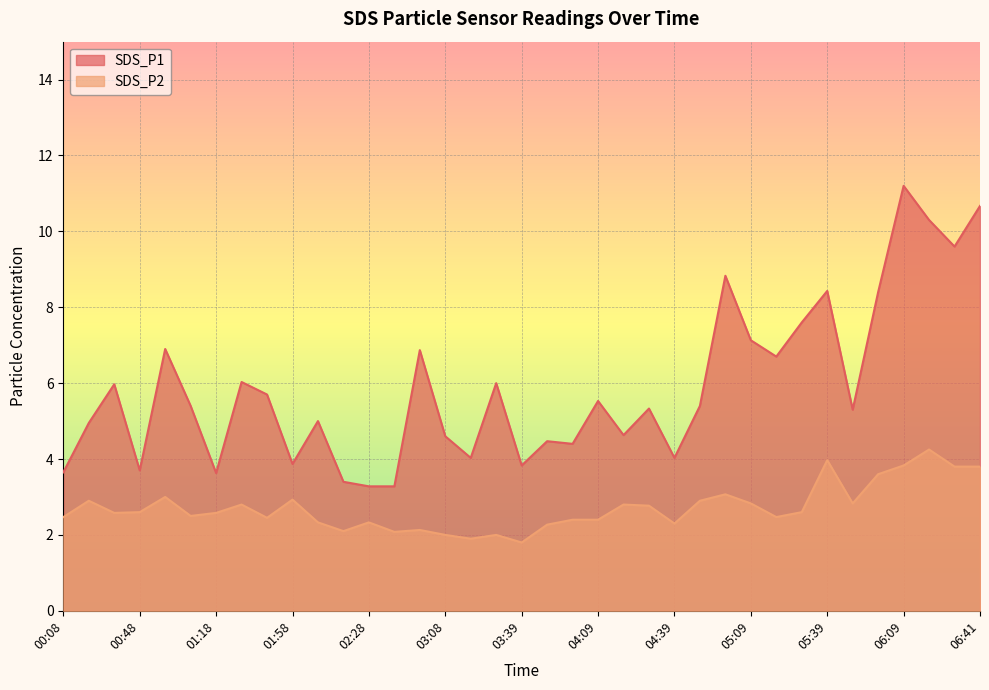

Which category has the highest value in the SDS_P2 series?

06:19